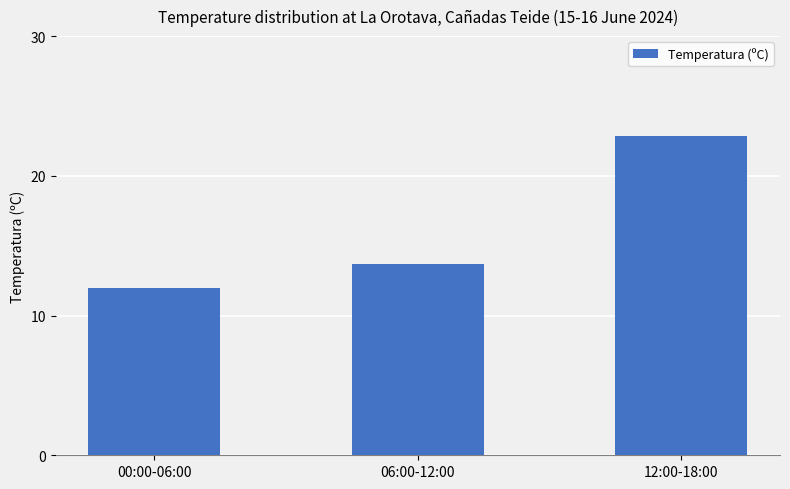

The chart shows a value of 17.4 at 00:00-06:00. True or false?

False